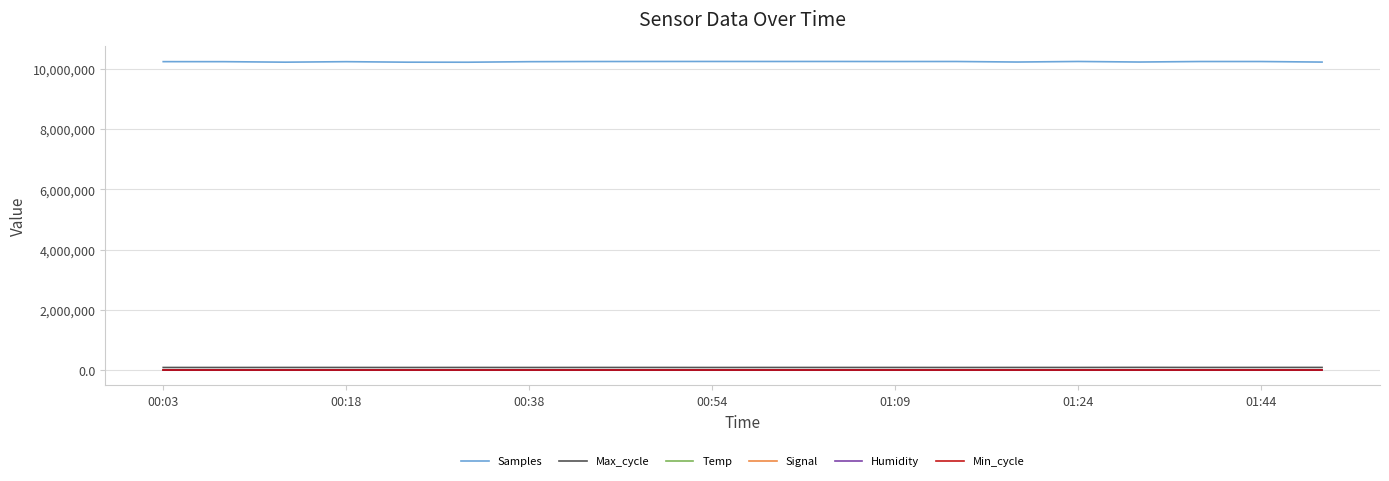

At how many categories does at least one series exceed 4606758?

20